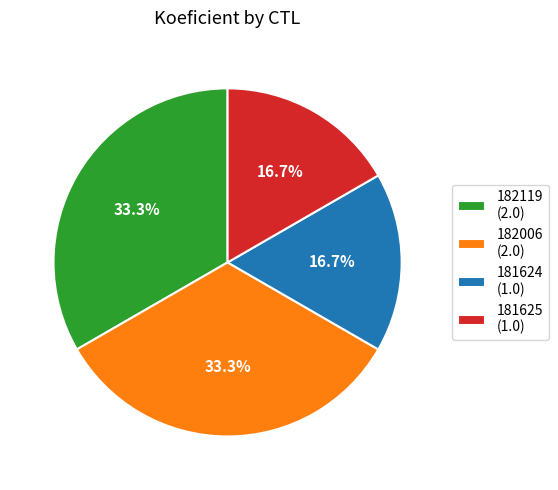

What percentage do 182006 and 181624 together represent?

50.0%